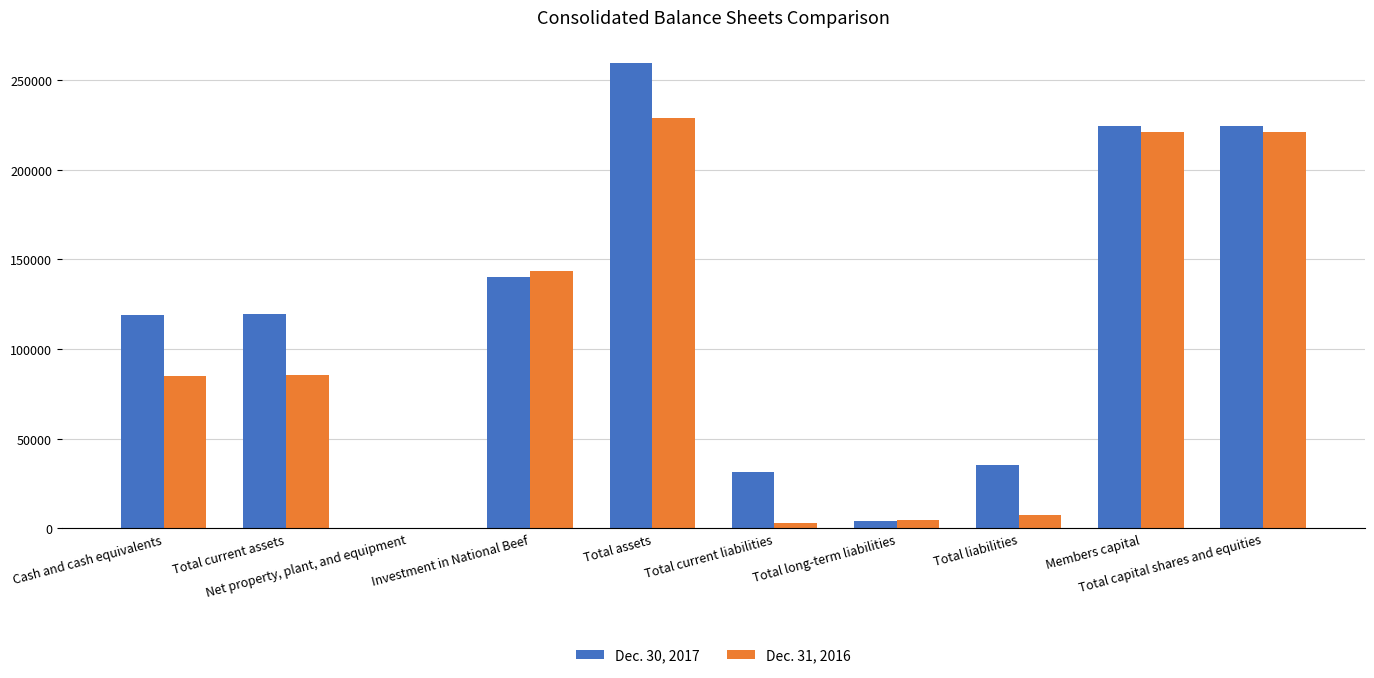

Which series has the largest total across all categories?

Dec. 30, 2017